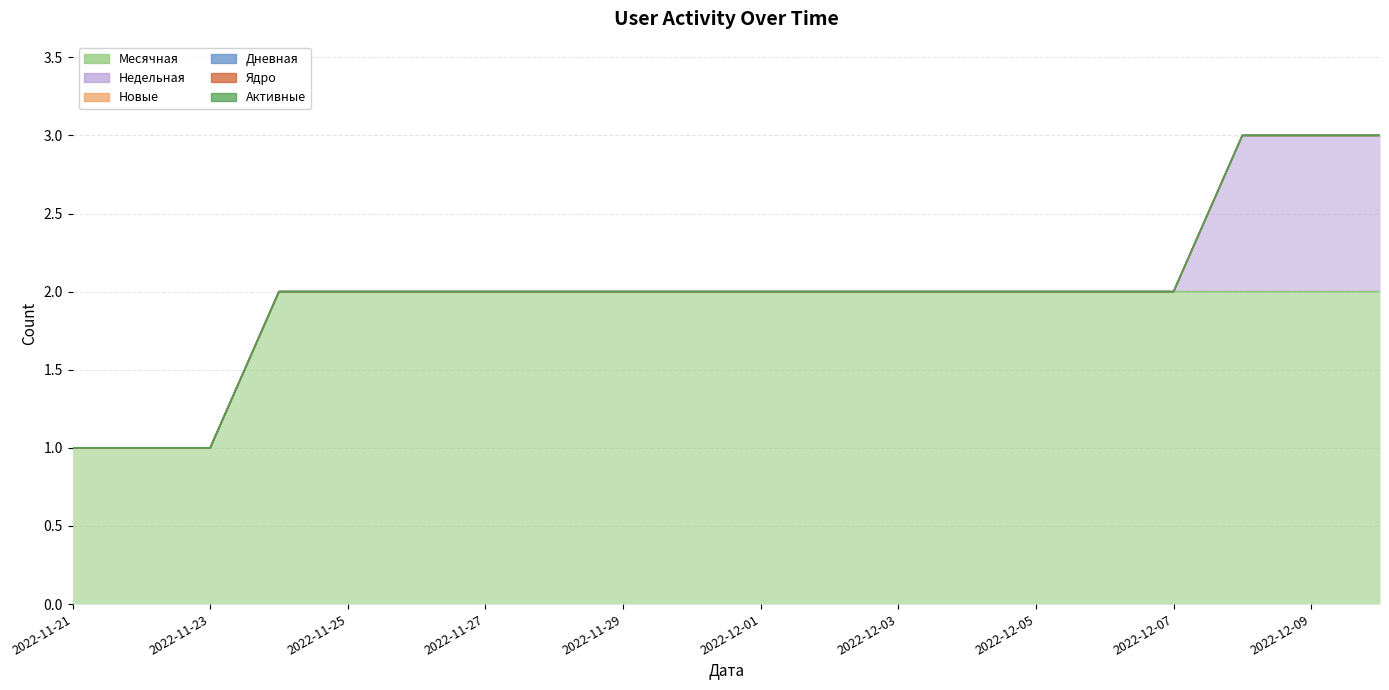

What are all the series names shown in the legend?

Месячная, Недельная, Новые, Дневная, Ядро, Активные